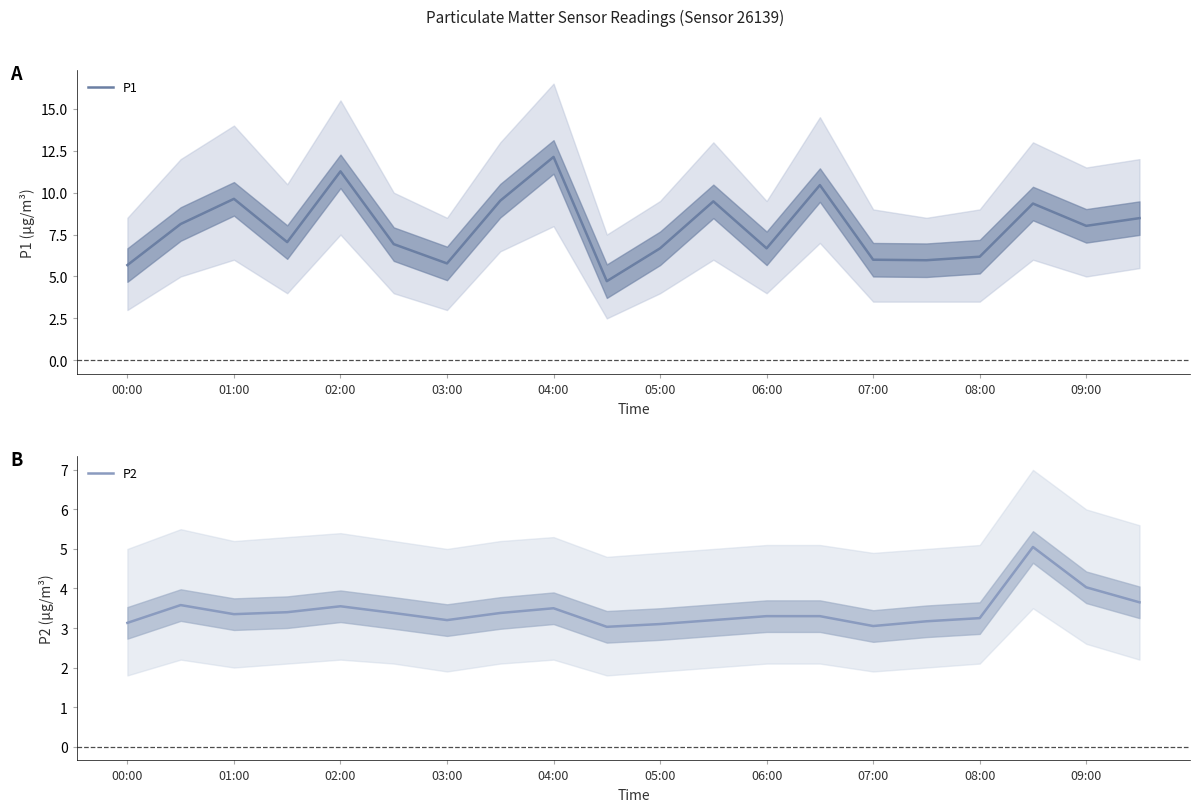

What is the average value of the P2 series?

3.4